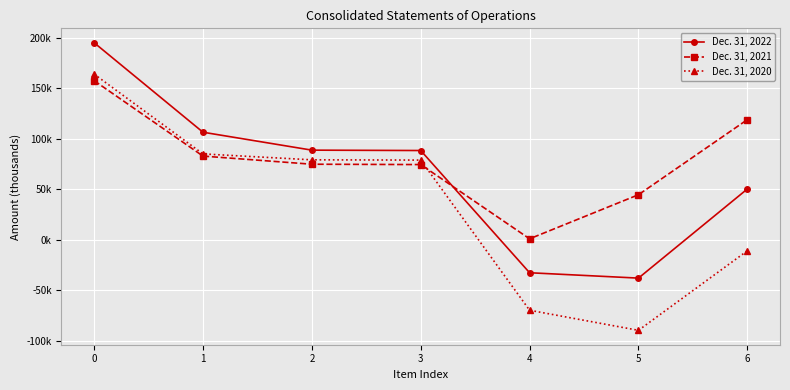

List the series in order of their overall mean, lowest first.

Dec. 31, 2020, Dec. 31, 2022, Dec. 31, 2021